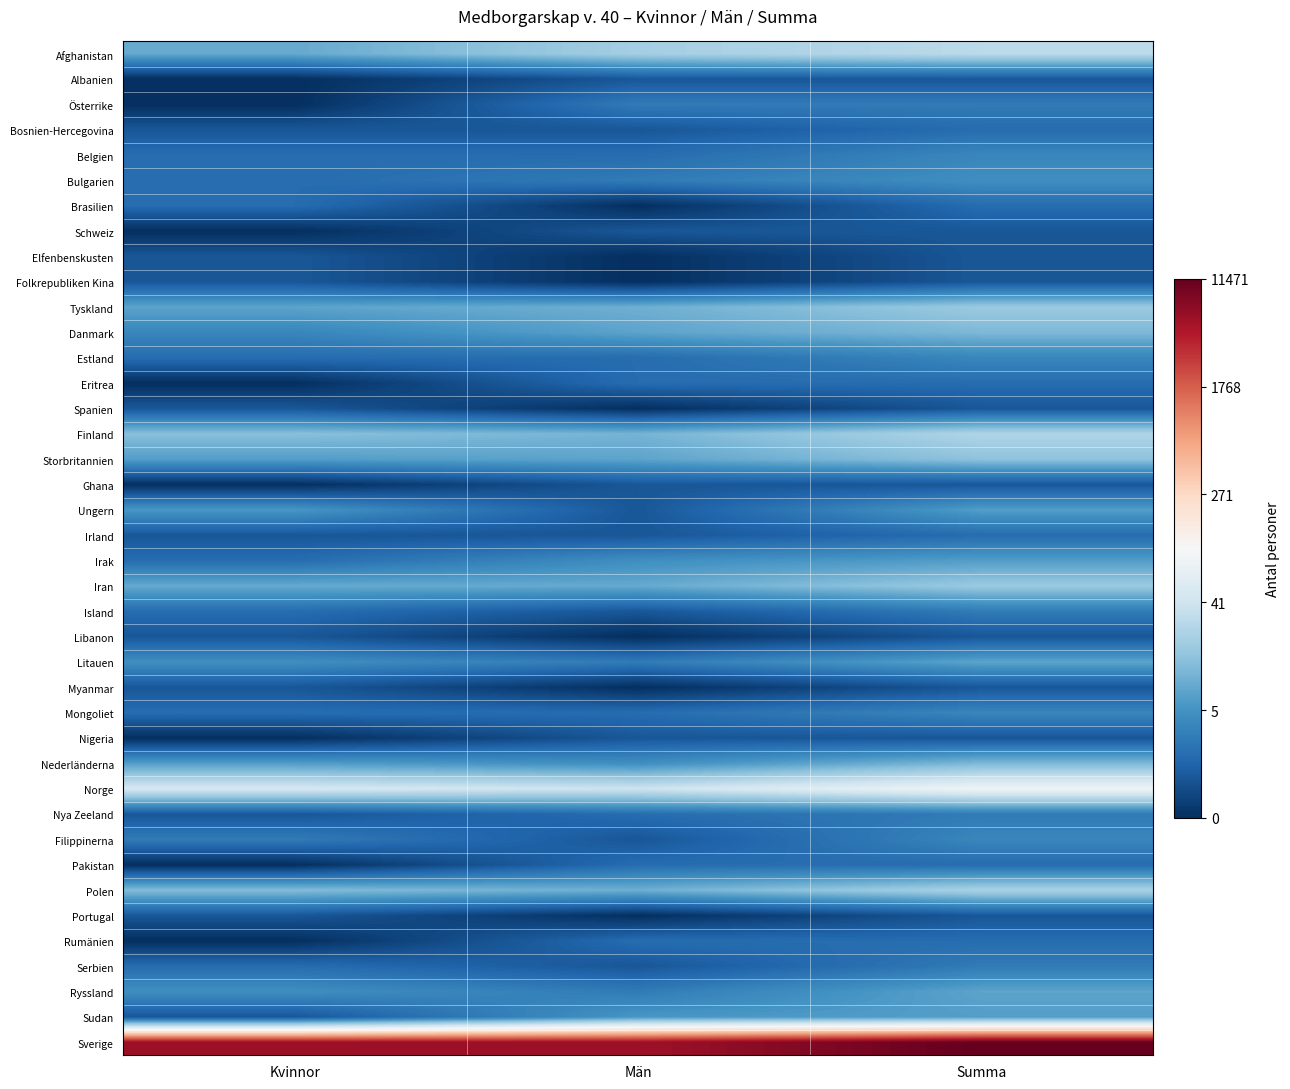

At which category is the sum across all series the highest?

Summa